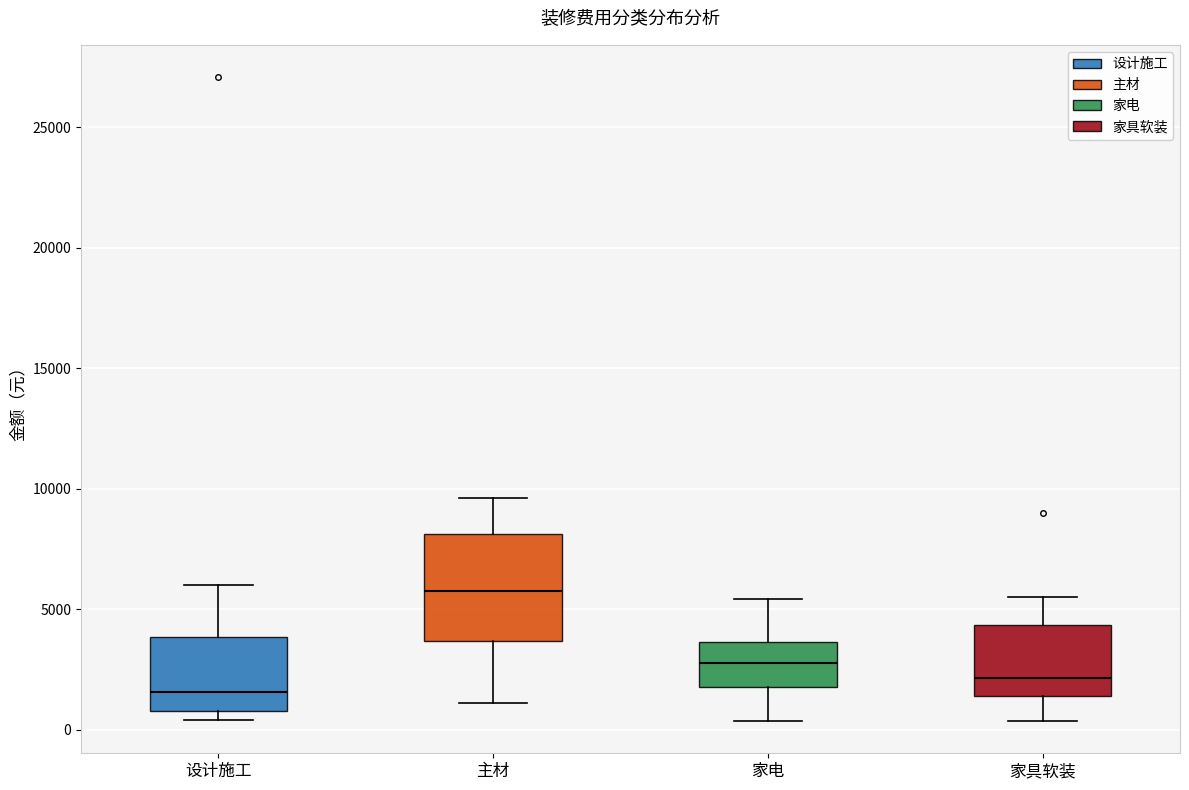

Where does the median line of the box for 家具软装 sit on the y-axis? The values are not printed on the chart, so give them approximately, as read against the axis.

2000